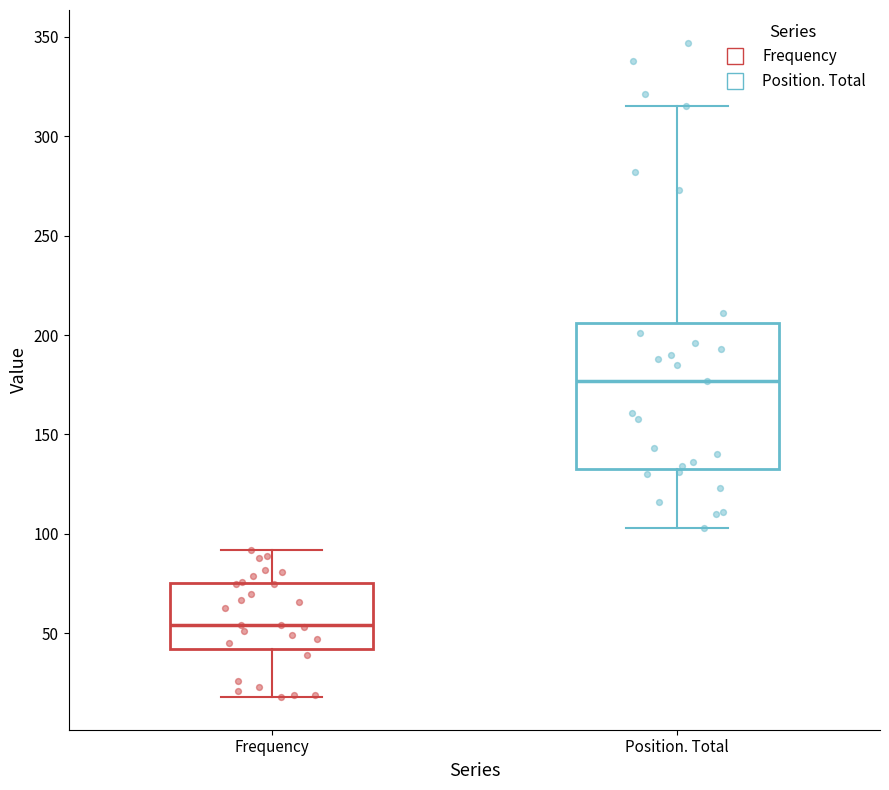

Comparing the boxes themselves (not the whiskers), which one is the tallest?

Position. Total